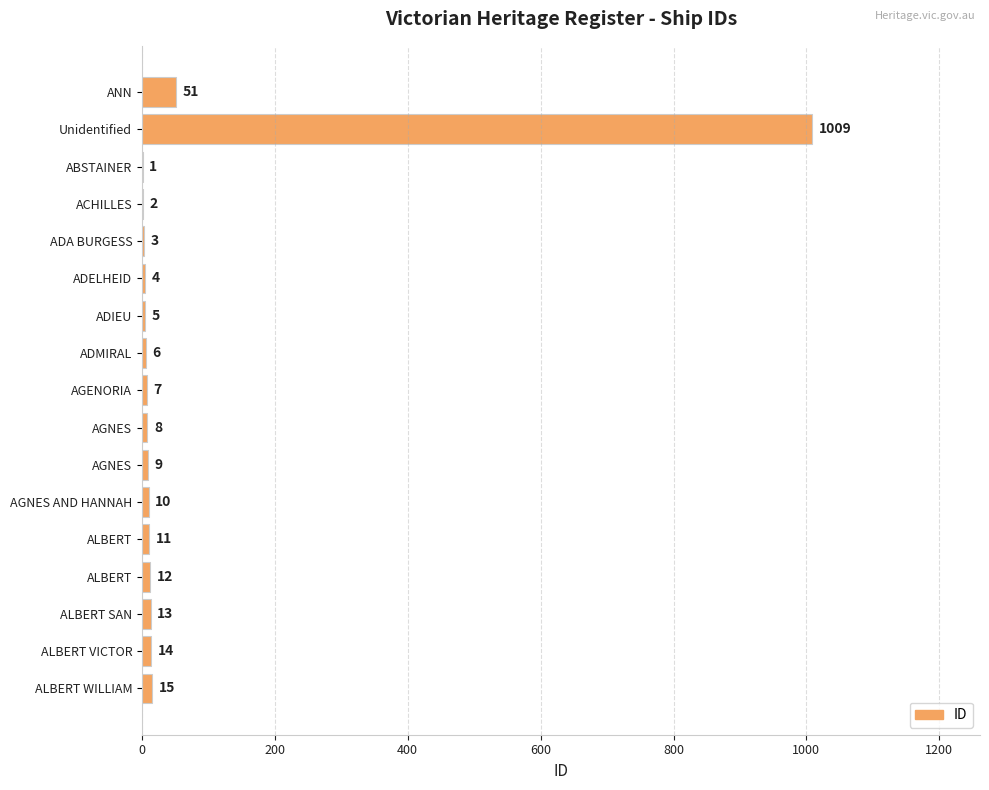

Does the chart contain stacked bars?

No